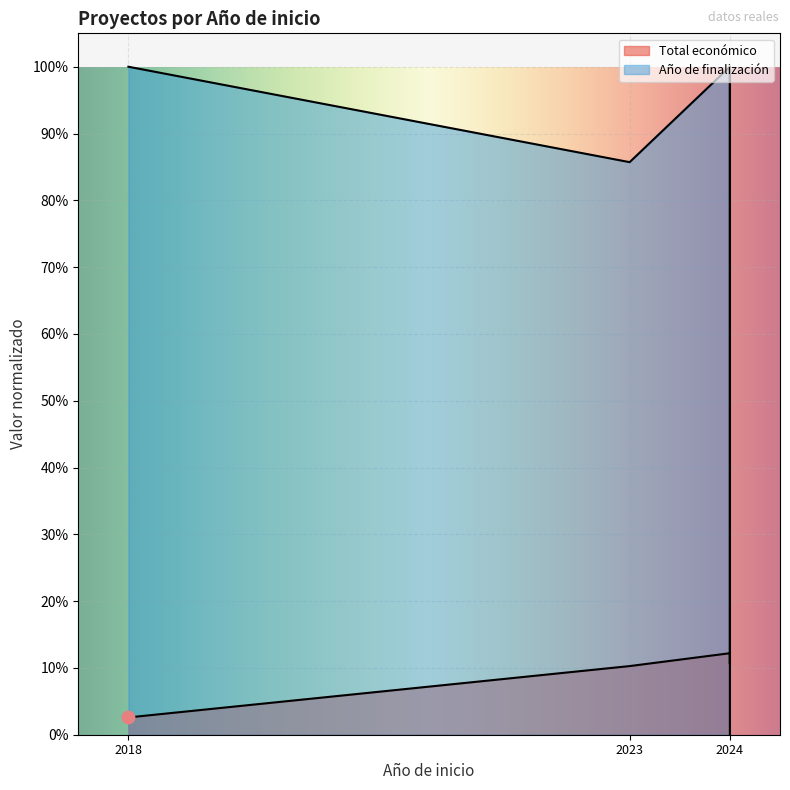

Which series has the largest total across all categories?

Año de finalización